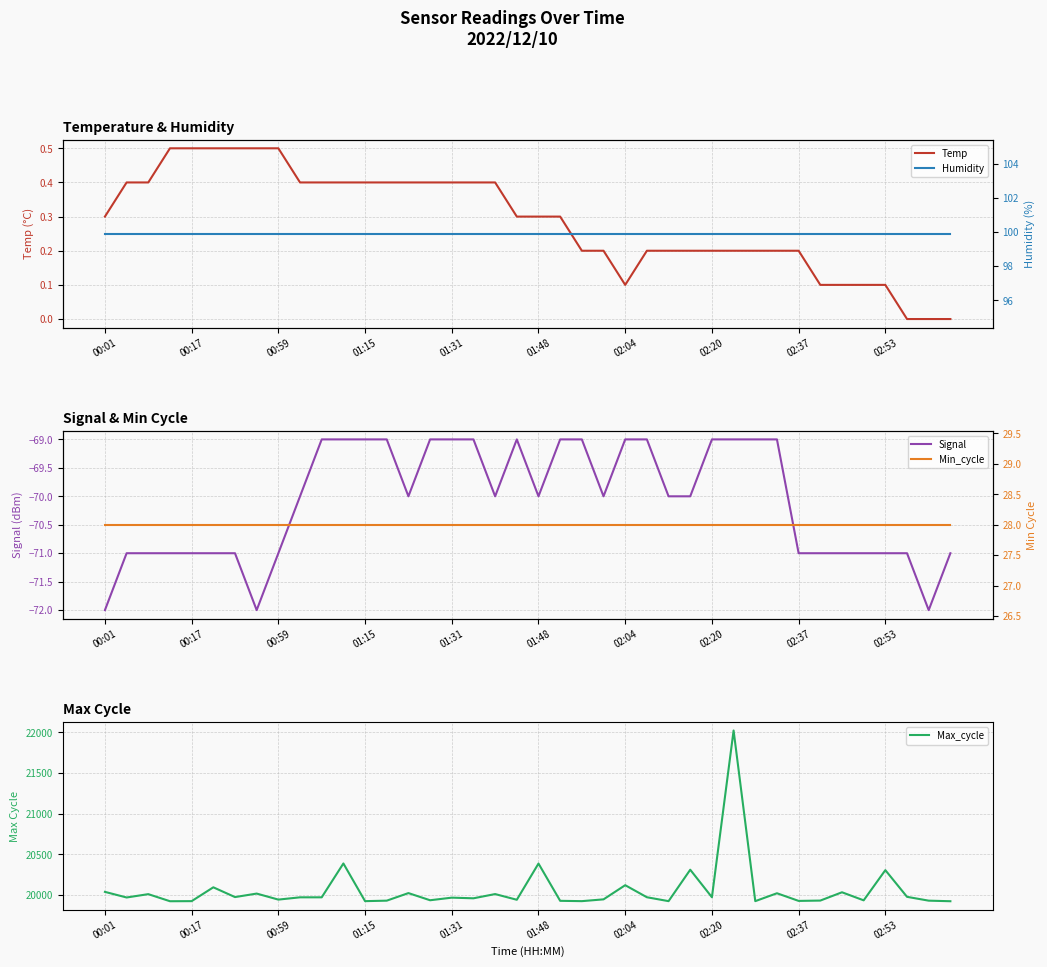

True or false: Temp has a value of 0.4 at 18.

True